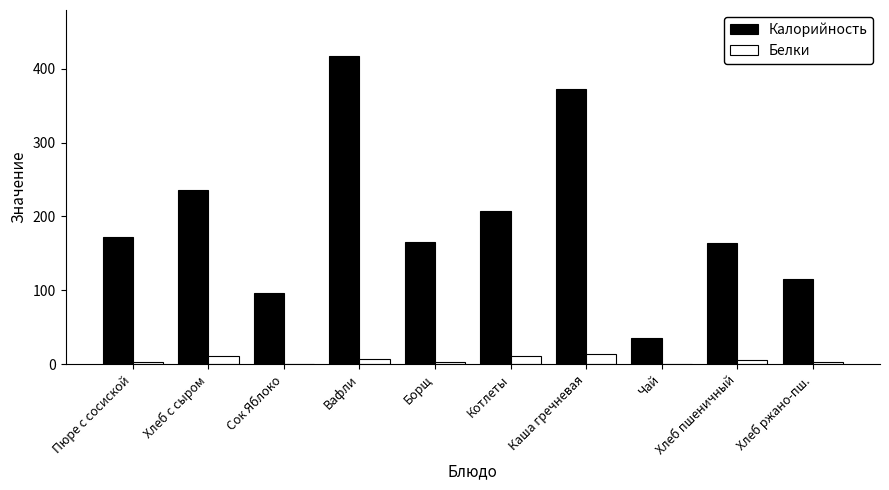

Which series changed the most between Котлеты and Чай?

Калорийность